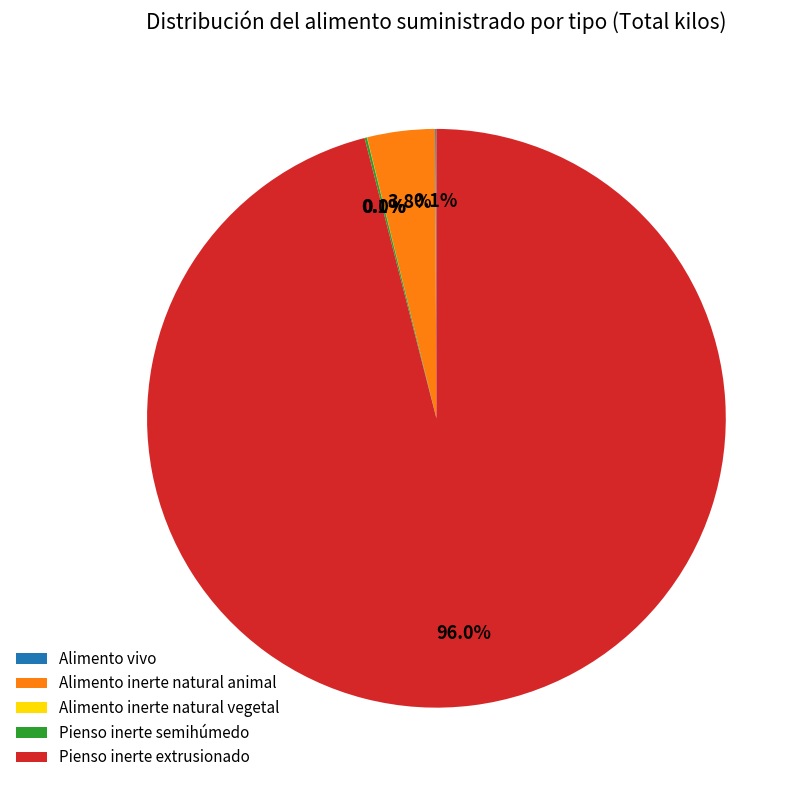

What portion of the pie excludes Alimento inerte natural animal?

96.2%